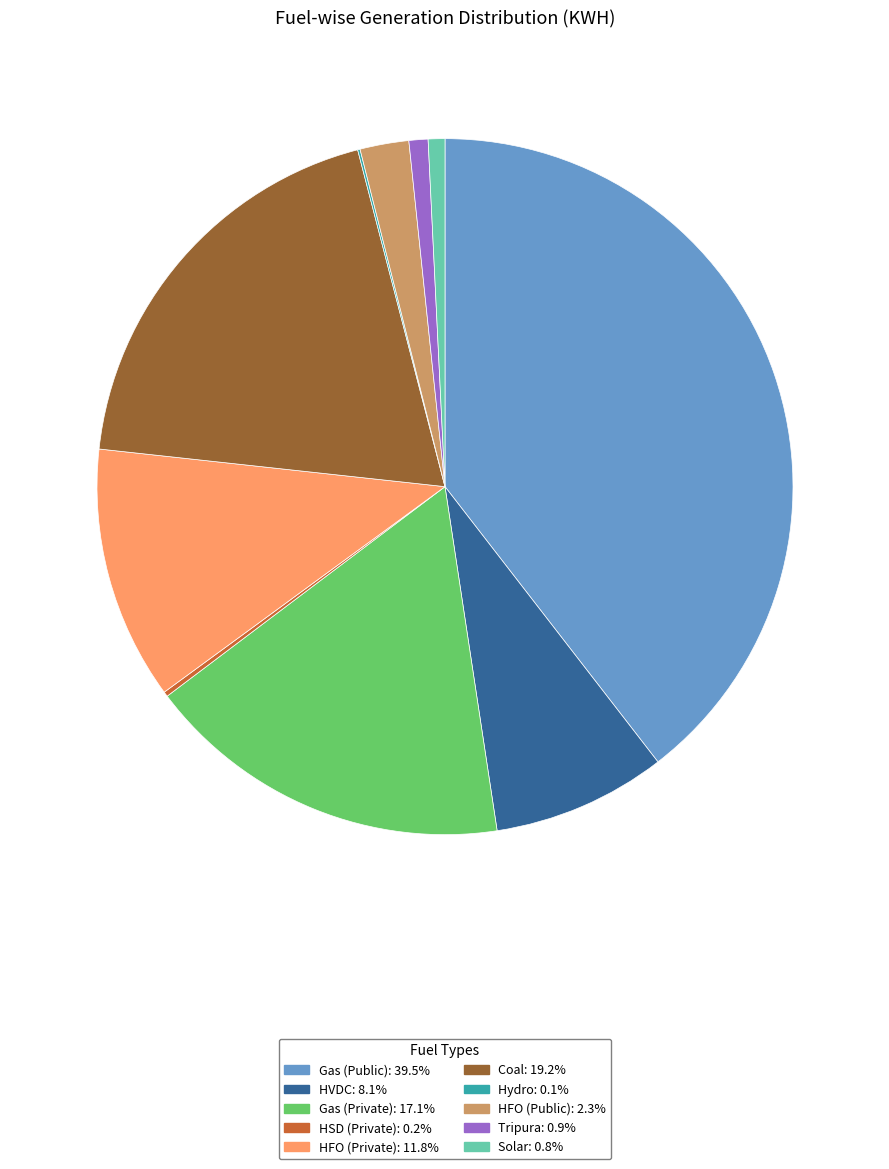

Is there any slice that represents more than half of the pie?

No